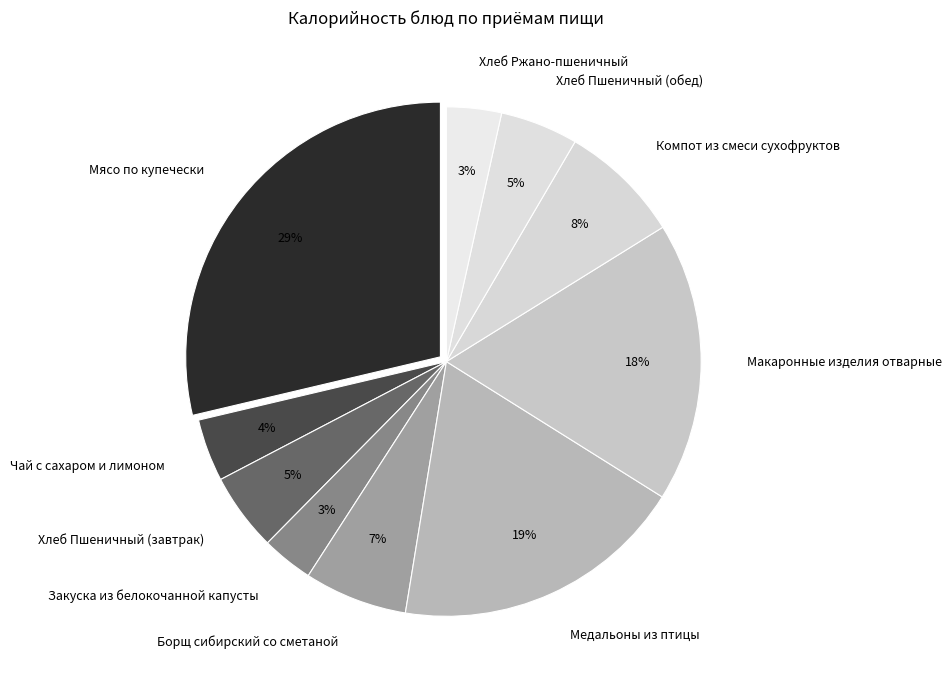

To the nearest percent, what percentage of the pie is Макаронные изделия отварные?

18%